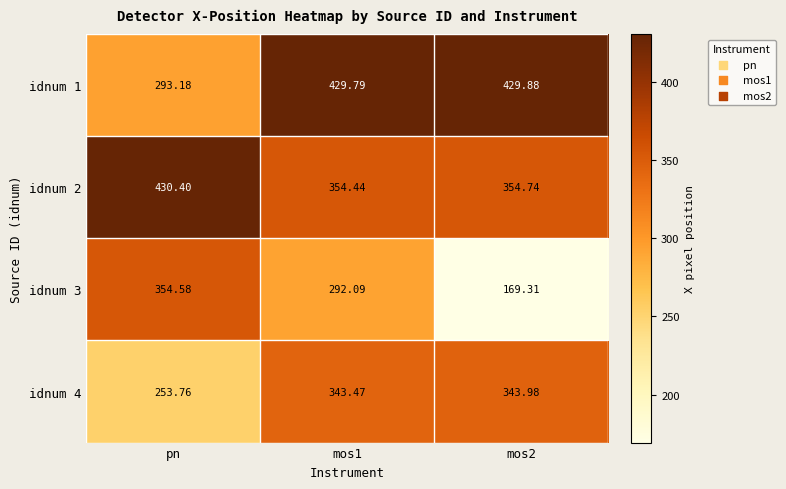

Which label corresponds to the largest value in the chart?

pn